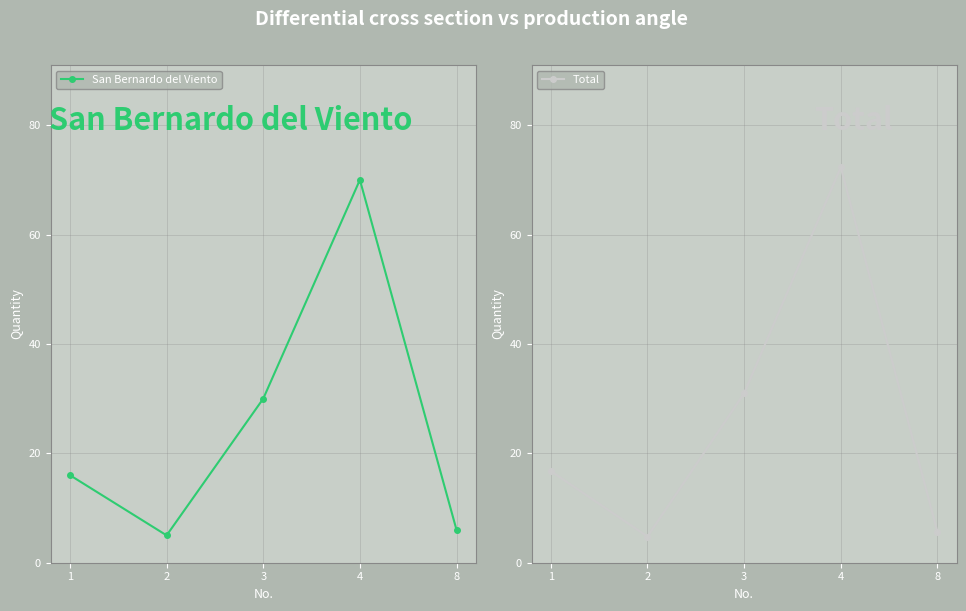

Reading left to right, what are all the values shown in this chart?

San Bernardo del Viento: 1=16.0	2=5.0	3=30.0	4=70.0	8=6.0
Total: 1=16.7	2=4.8	3=31.0	4=72.3	8=5.6